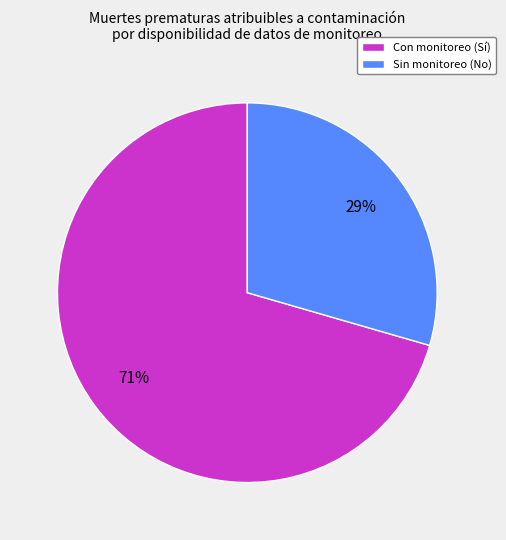

Which slice is the largest?

Con monitoreo (Sí)